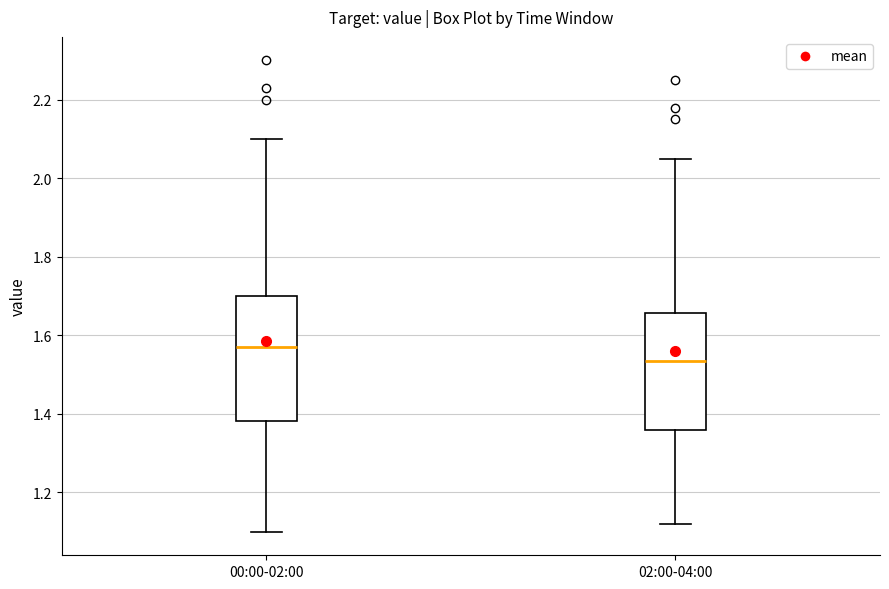

Reading left to right, transcribe this box plot: for each box, give where its median line is, the range the box spans, and where its two whiskers end, as read against the y-axis. The values are not printed on the chart, so give them approximately, as read against the axis.

00:00-02:00: median 1.58, box 1.38 to 1.70, whiskers 1.10 to 2.10
02:00-04:00: median 1.54, box 1.36 to 1.66, whiskers 1.12 to 2.06